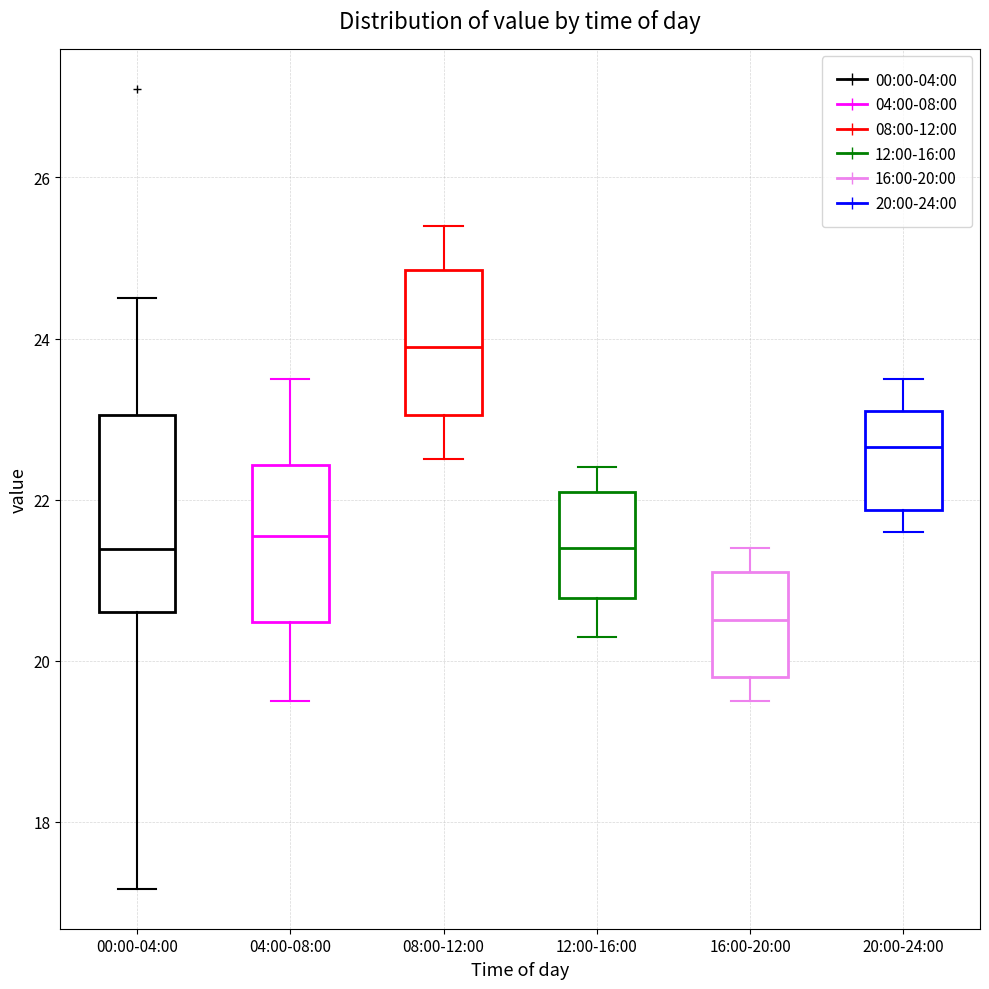

Which box's median line is the highest?

08:00-12:00